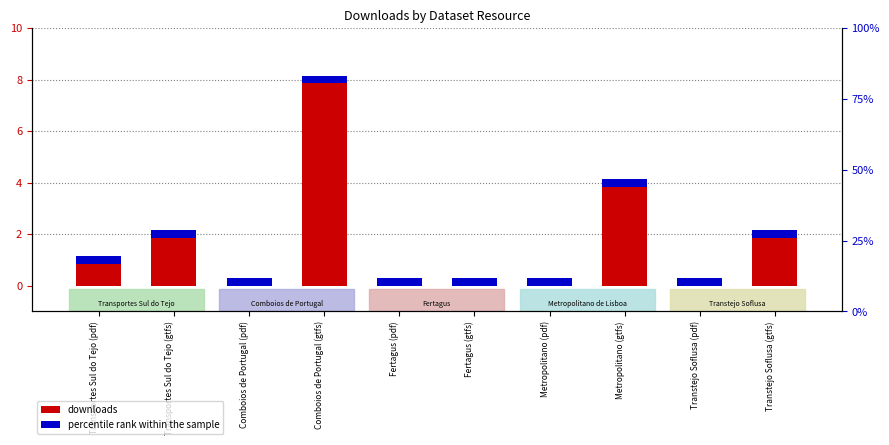

What is the sum of the values at Transportes Sul do Tejo (pdf) and Comboios de Portugal (pdf)?

1